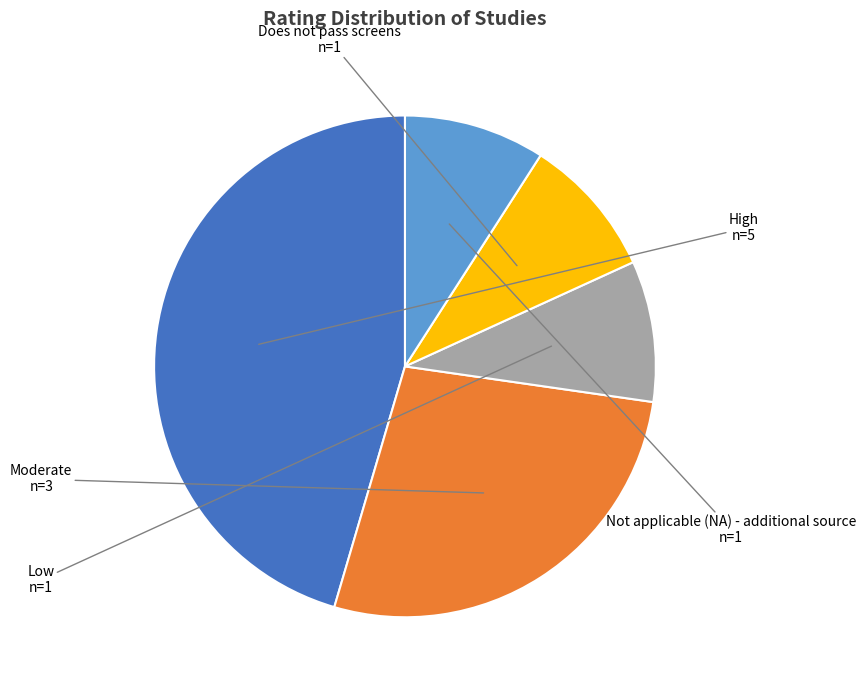

What is the ratio of the value at Low to the value at Not applicable (NA) - additional source?

1.0